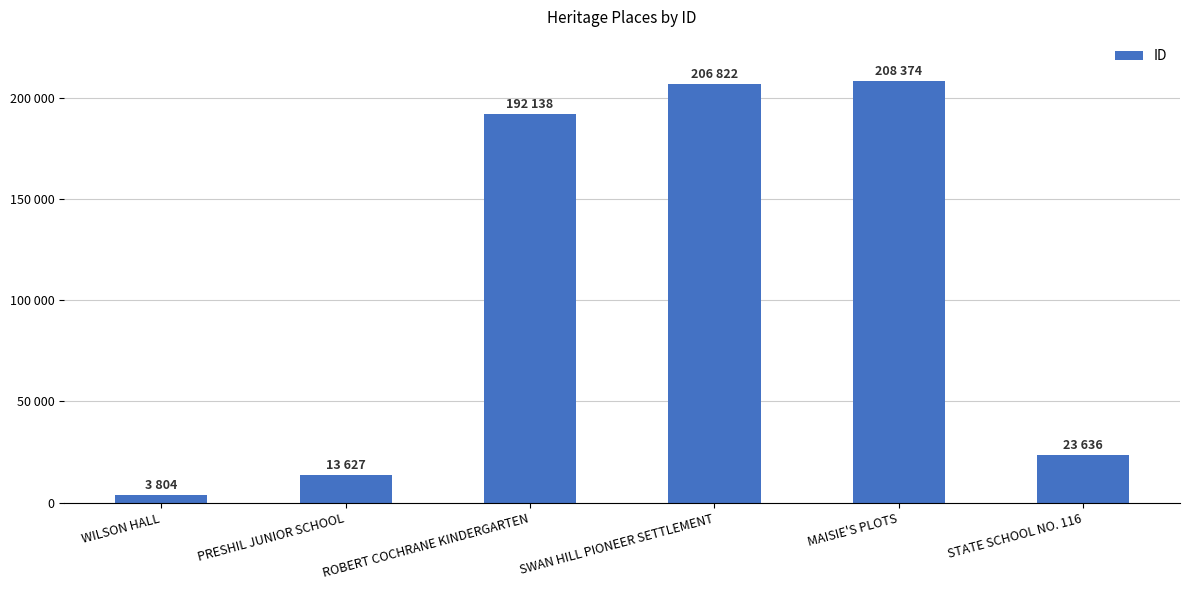

Reading left to right, transcribe all the data shown in this chart.

3804	13627	192138	206822	208374	23636